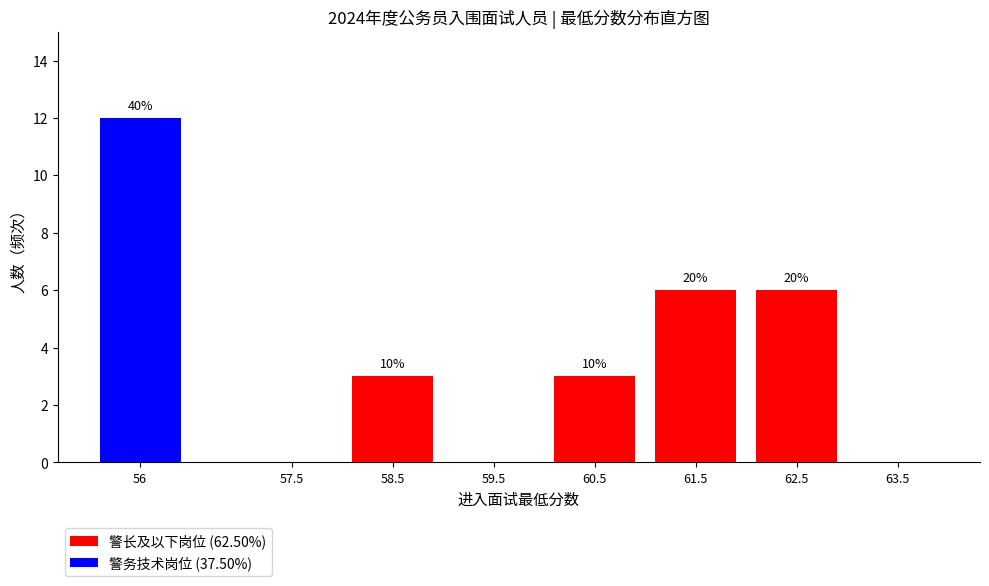

Reading left to right, transcribe the values for 警长及以下岗位 (62.50%).

56=0	57.5=0	58.5=3	59.5=0	60.5=3	61.5=6	62.5=6	63.5=0